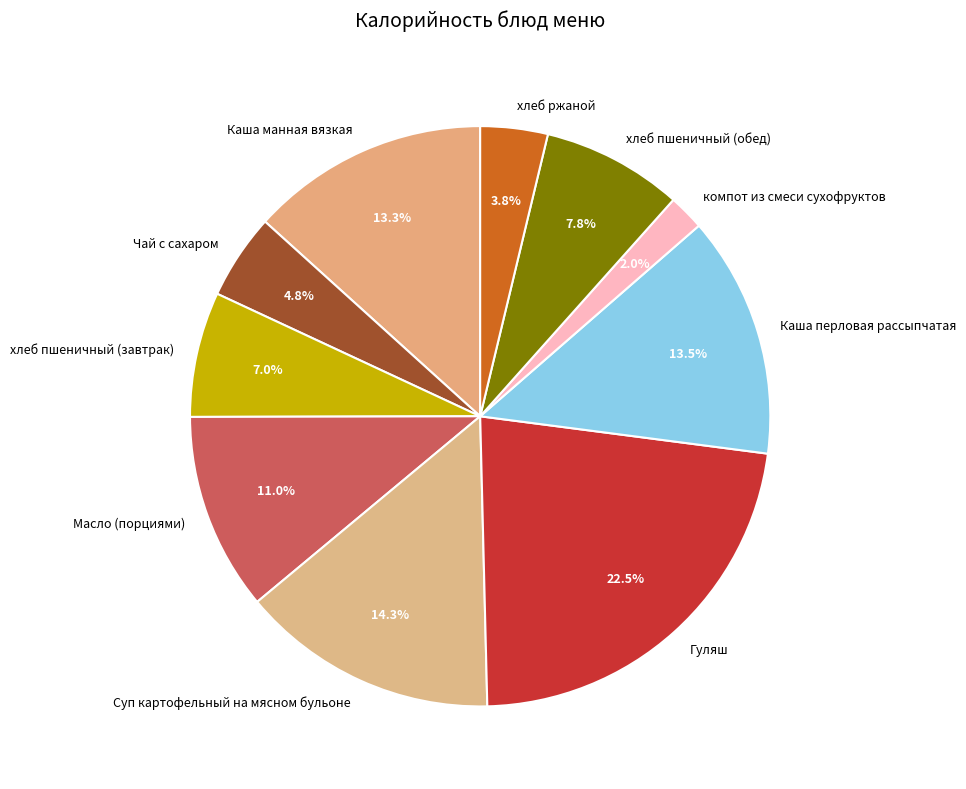

How much of the chart is everything except хлеб пшеничный (завтрак)?

93.0%